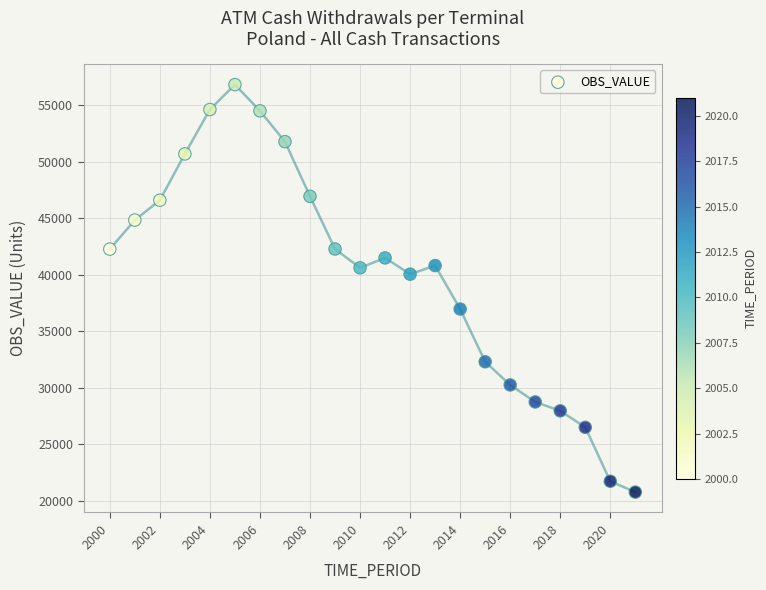

What is the range of Y values (max minus min)?

36070.9